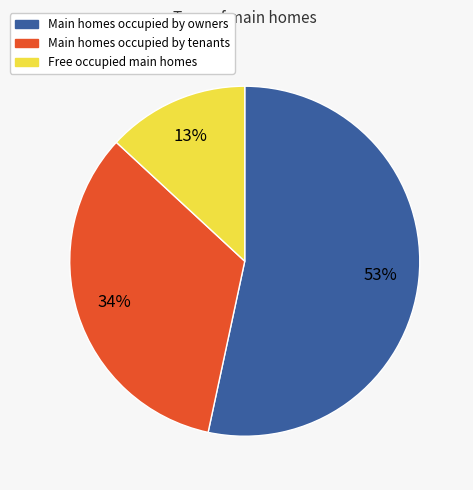

To the nearest percent, what is the average slice percentage?

33%